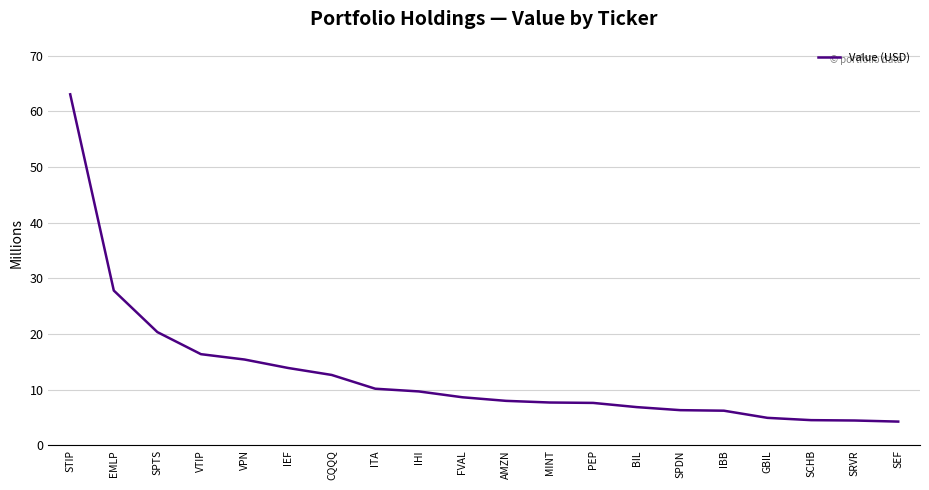

Read the value at SPTS.

20.3